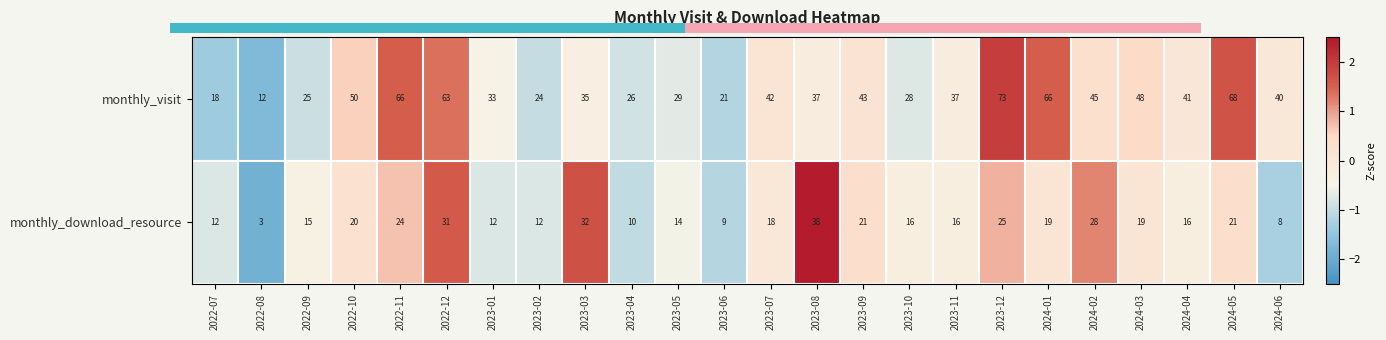

The value of monthly_visit at 2023-03 is -0.2. True or false?

False